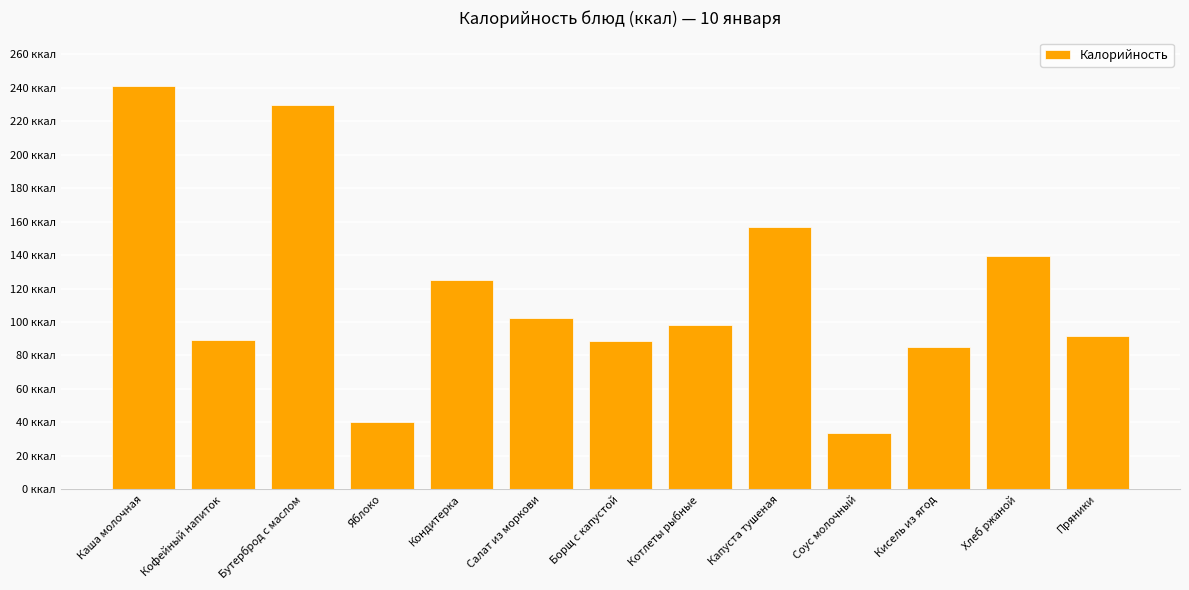

Rank the categories by value from lowest to highest.

Соус молочный, Яблоко, Кисель из ягод, Борщ с капустой, Кофейный напиток, Пряники, Котлеты рыбные, Салат из моркови, Кондитерка, Хлеб ржаной, Капуста тушеная, Бутерброд с маслом, Каша молочная